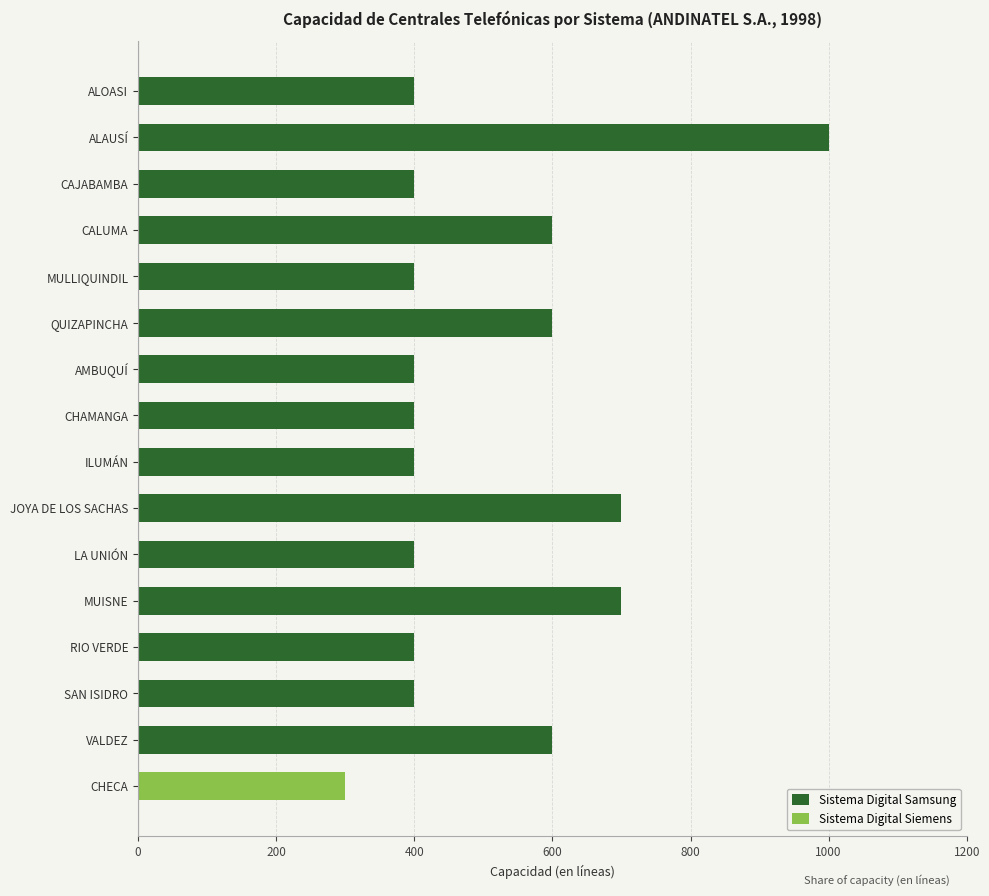

Is it true that Sistema Digital Samsung equals 400 at RIO VERDE?

True